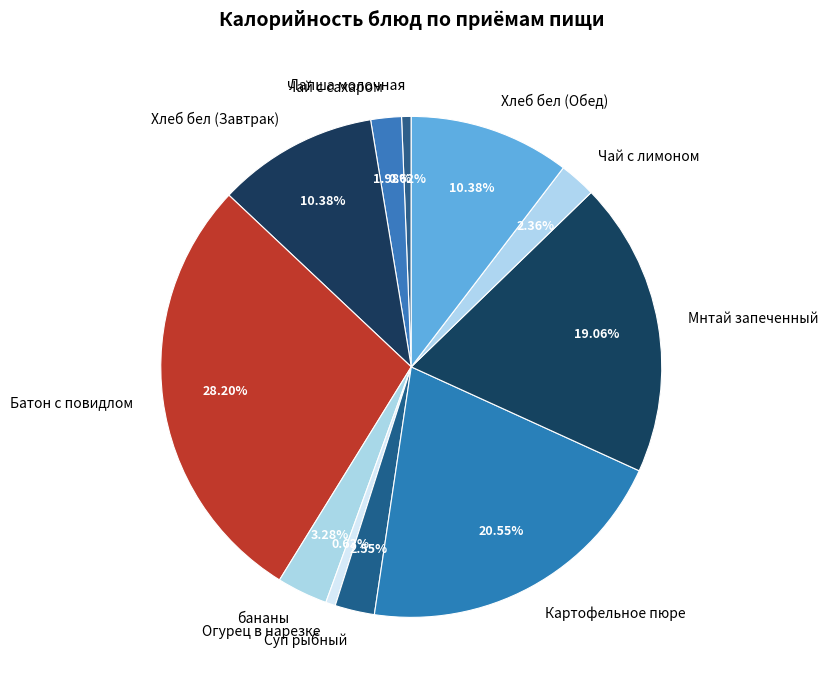

To the nearest percent, what percentage of the pie is бананы?

3%